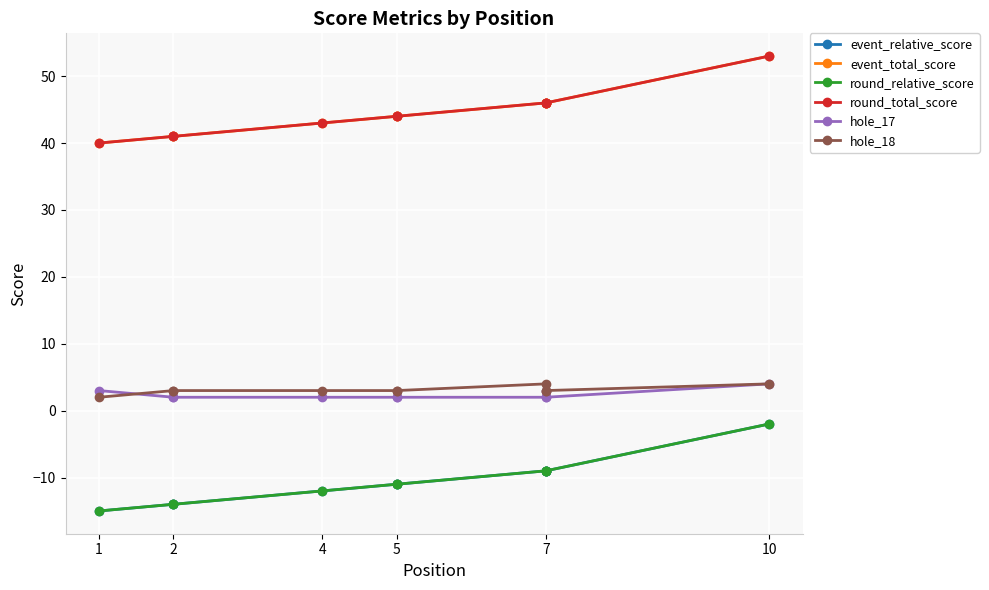

Read the hole_18 value at 2.

3